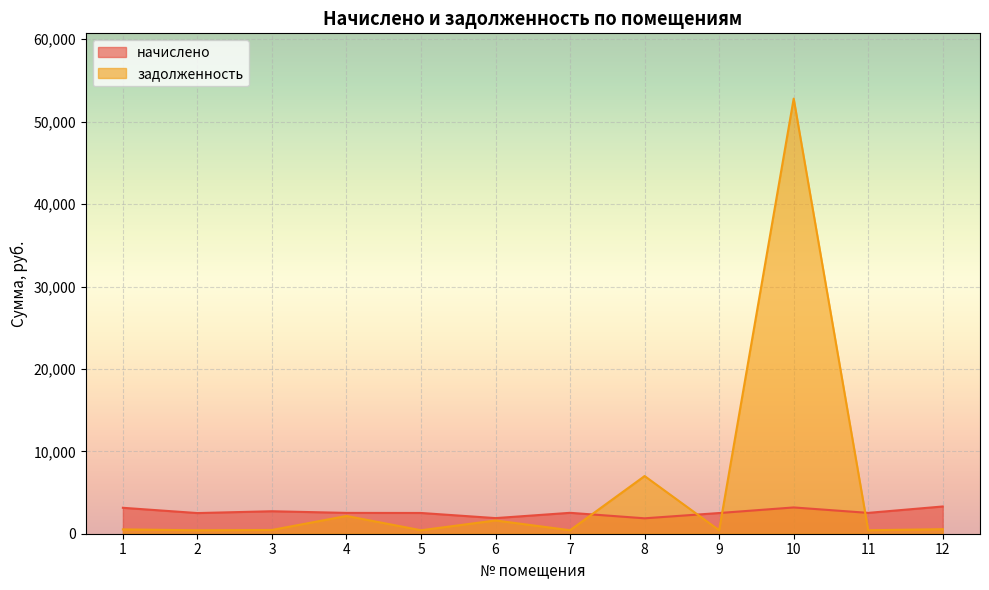

At which label does задолженность reach its peak?

10